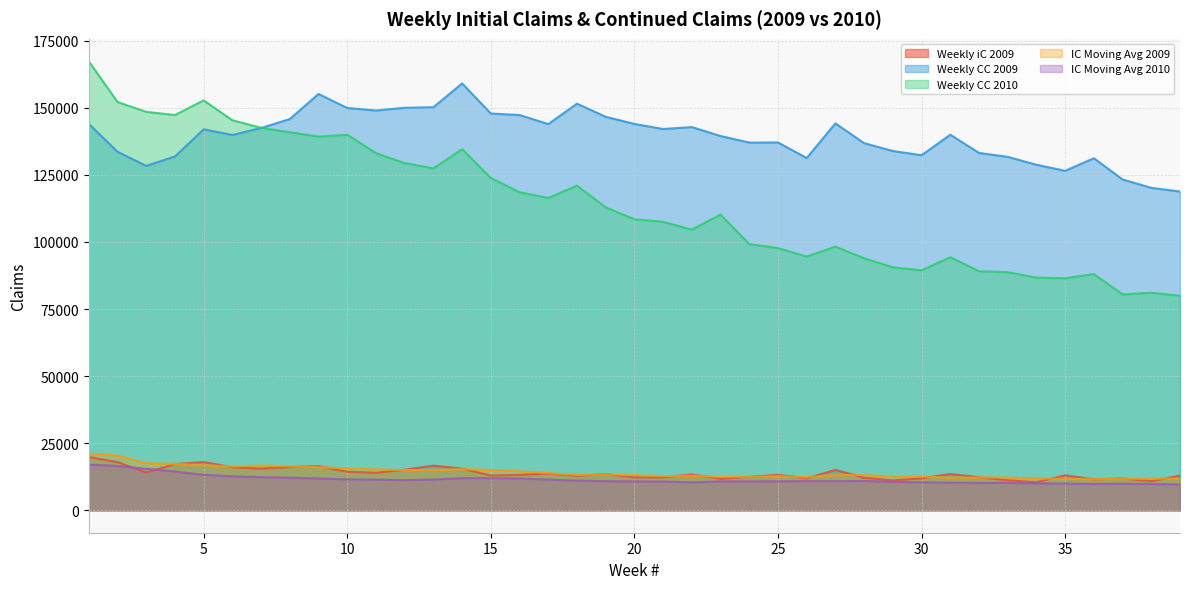

True or false: Weekly iC 2009 and Weekly CC 2009 intersect in this chart.

False